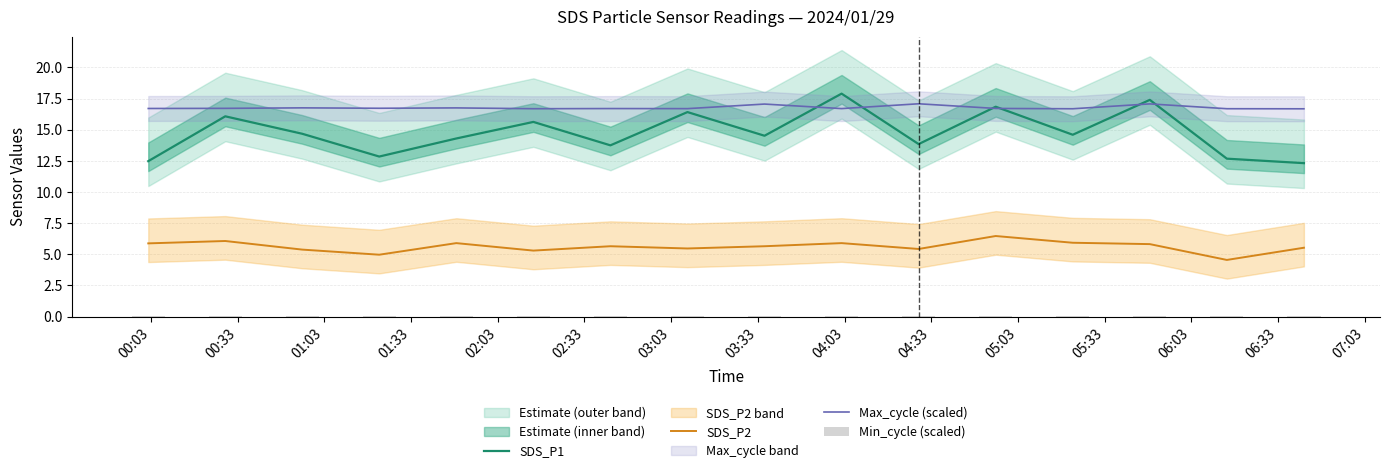

Does the chart contain stacked bars?

No